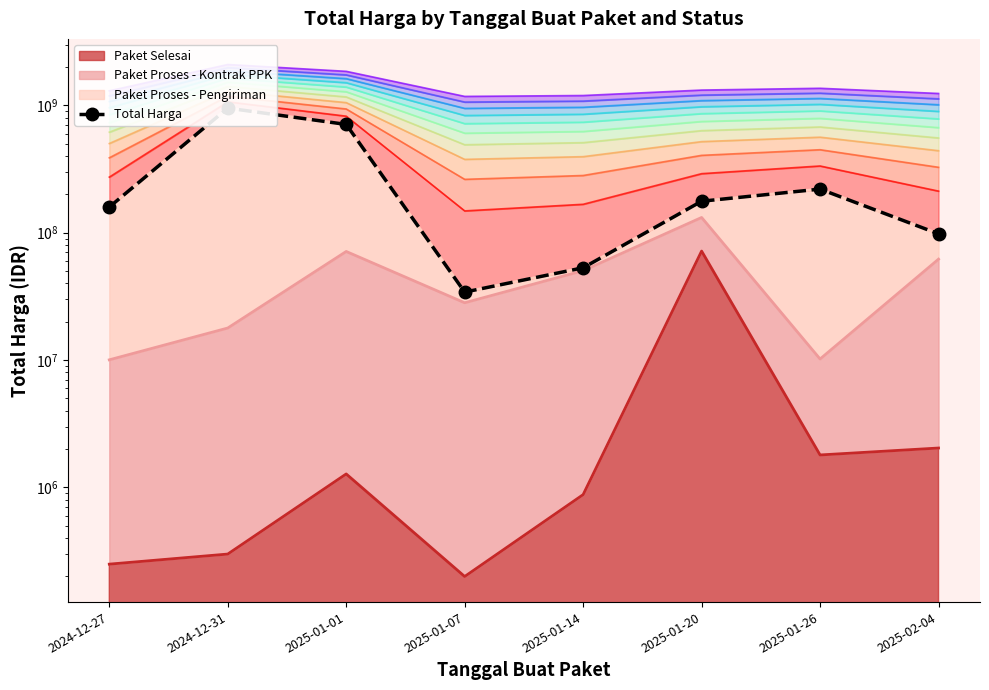

What is the difference between the maximum and minimum values?

917860000